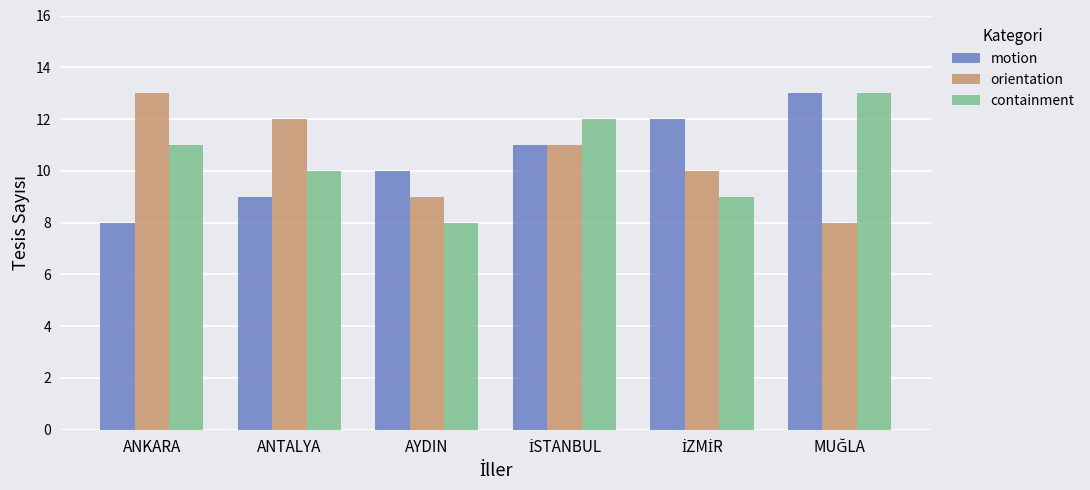

What is the approximate value of containment at AYDIN?

8